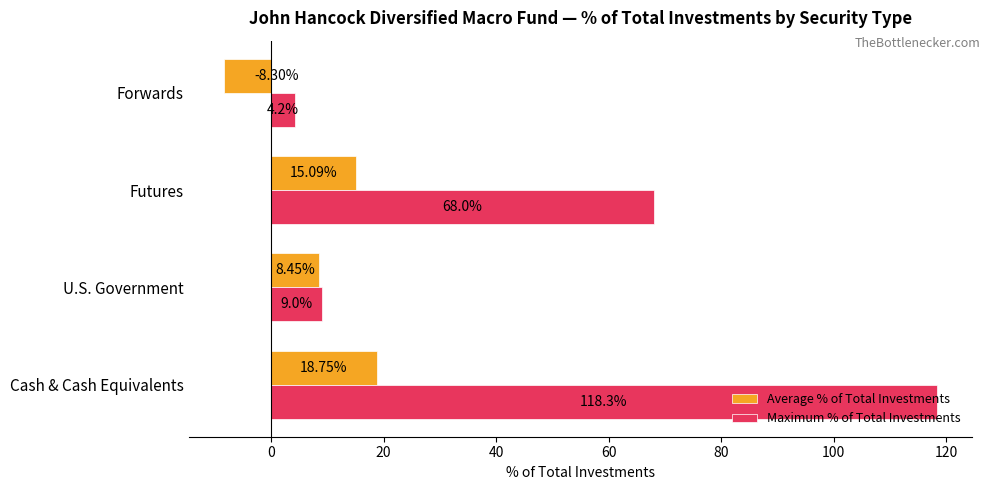

What is the average value of the Maximum % of Total Investments series?

49.9